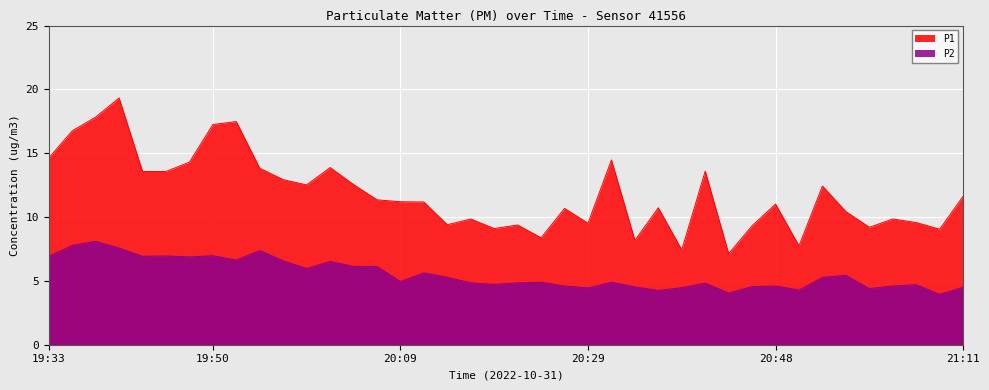

What is the label of the 16th point from the right?

20:31